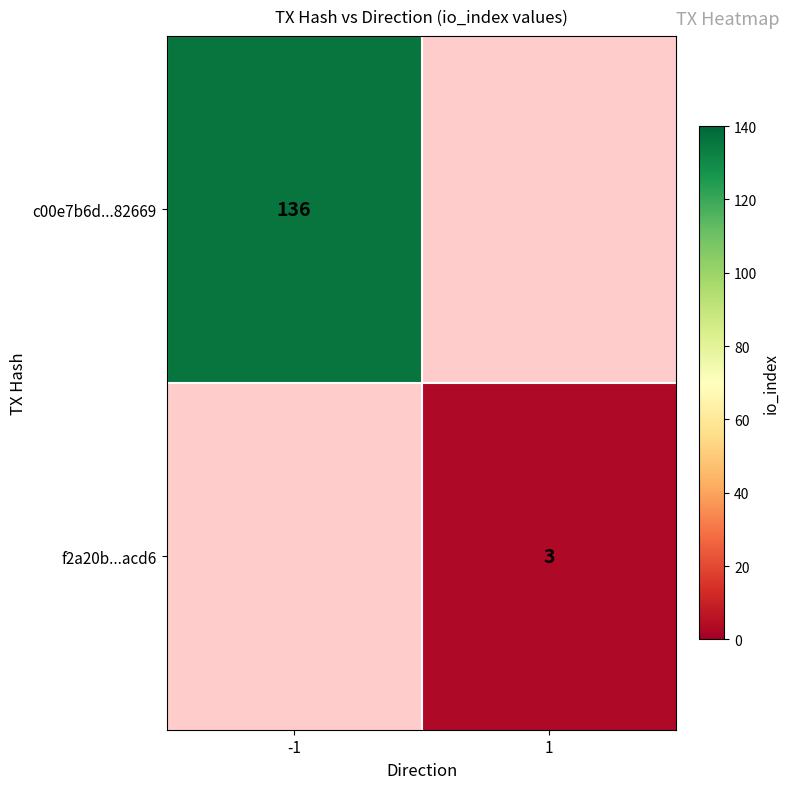

The value of f2a20b...acd6 at 1 is 3. True or false?

True